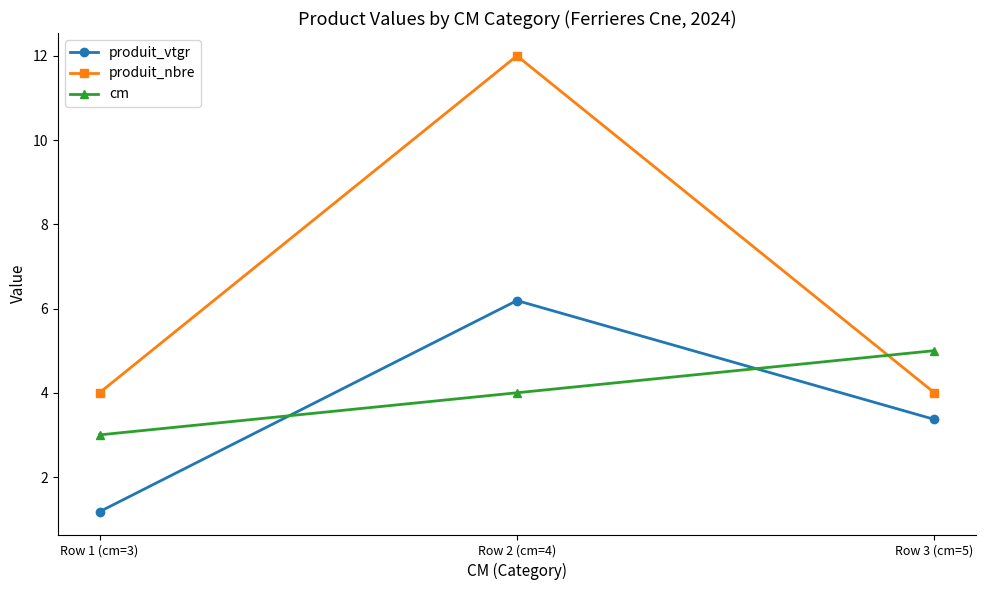

What position from the right is Row 3 (cm=5)?

1